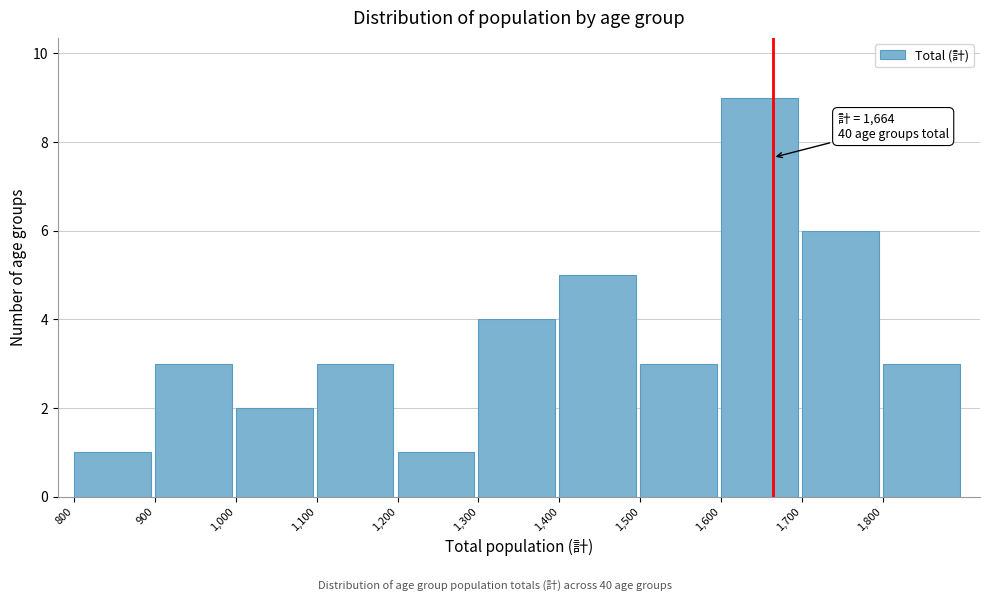

Which range on the x-axis has the tallest bar?

1600 to 1700